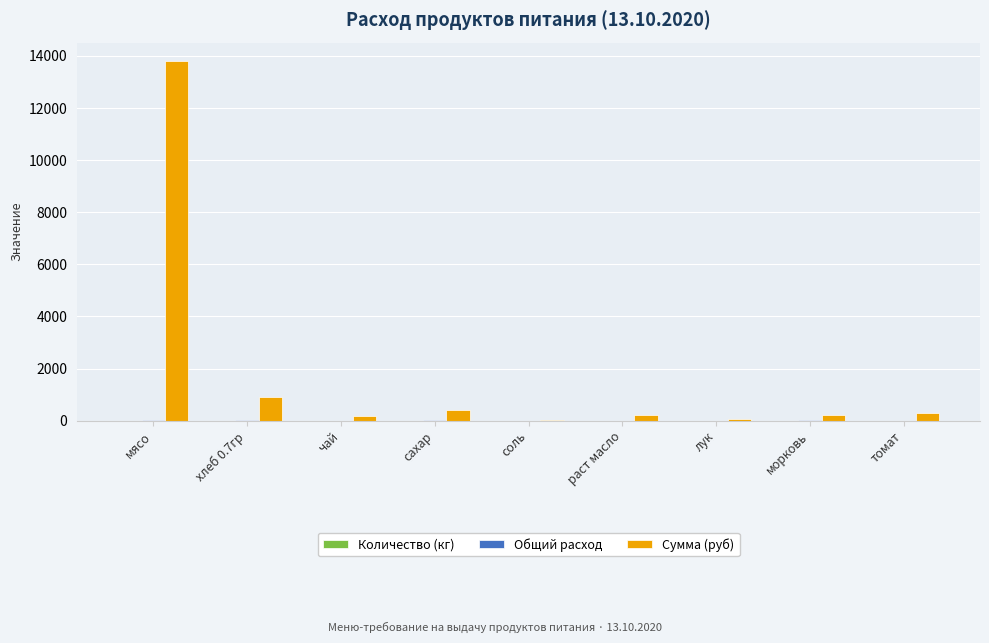

Which series changed the most between мясо and лук?

Сумма (руб)